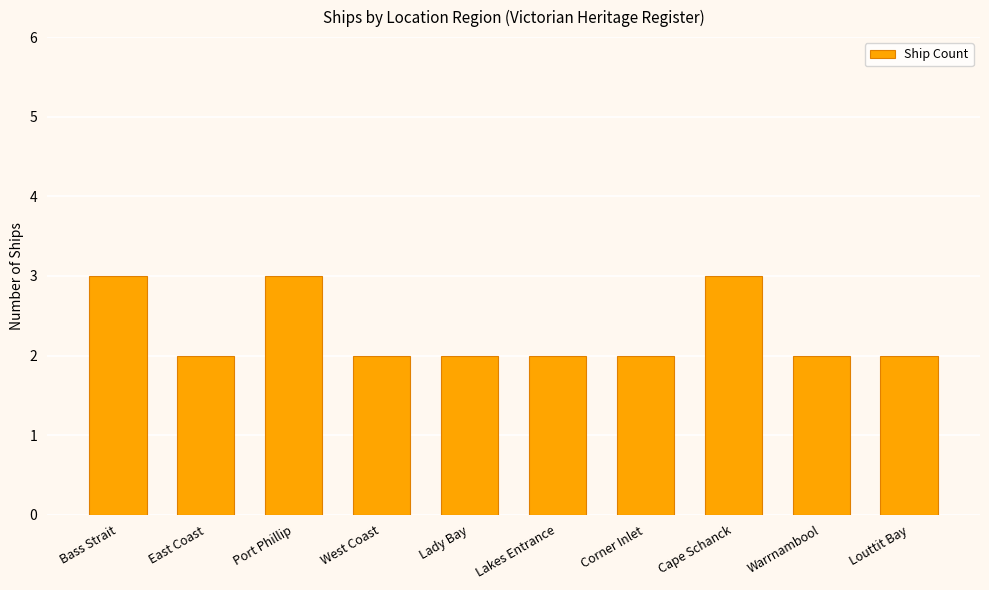

The chart shows a value of 1 at Lakes Entrance. True or false?

False